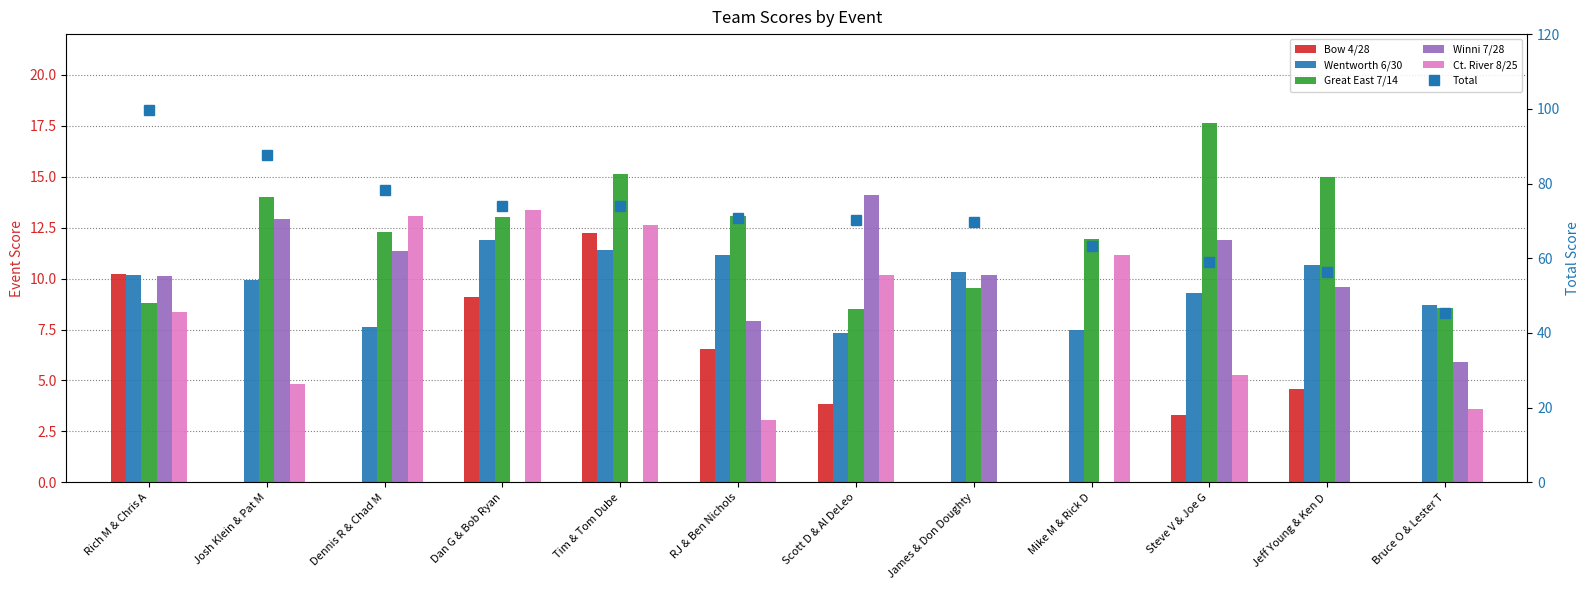

What is the label of the 4th bar from the right?

Mike M & Rick D